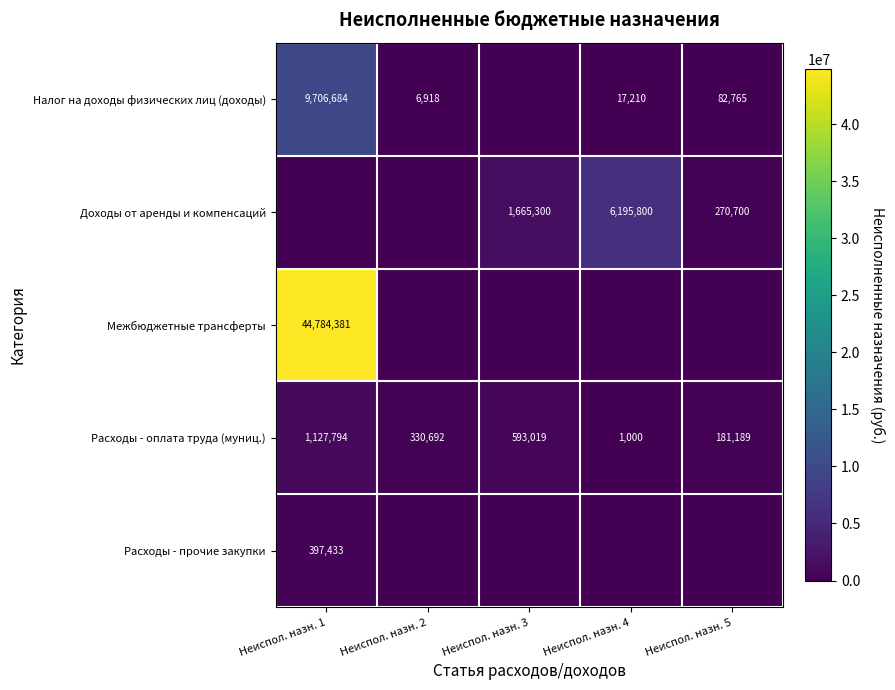

At which label does Расходы - оплата труда (муниц.) first exceed 330692?

Неиспол. назн. 1